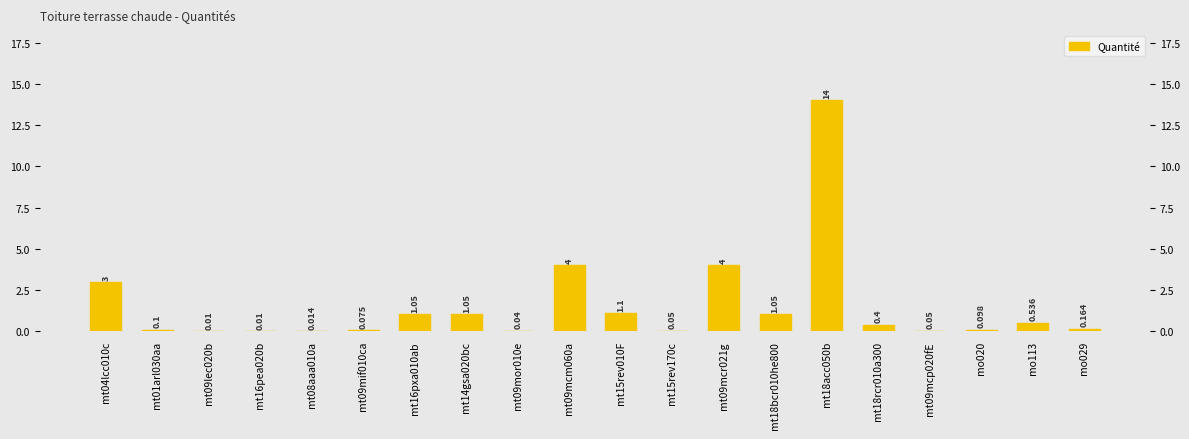

List the labels in order of value, largest first.

mt18acc050b, mt09mcm060a, mt09mcr021g, mt04lcc010c, mt15rev010F, mt16pxa010ab, mt14gsa020bc, mt18bcr010he800, mo113, mt18rcr010a300, mo029, mt01arl030aa, mo020, mt09mif010ca, mt15rev170c, mt09mcp020fE, mt09mor010e, mt08aaa010a, mt09lec020b, mt16pea020b